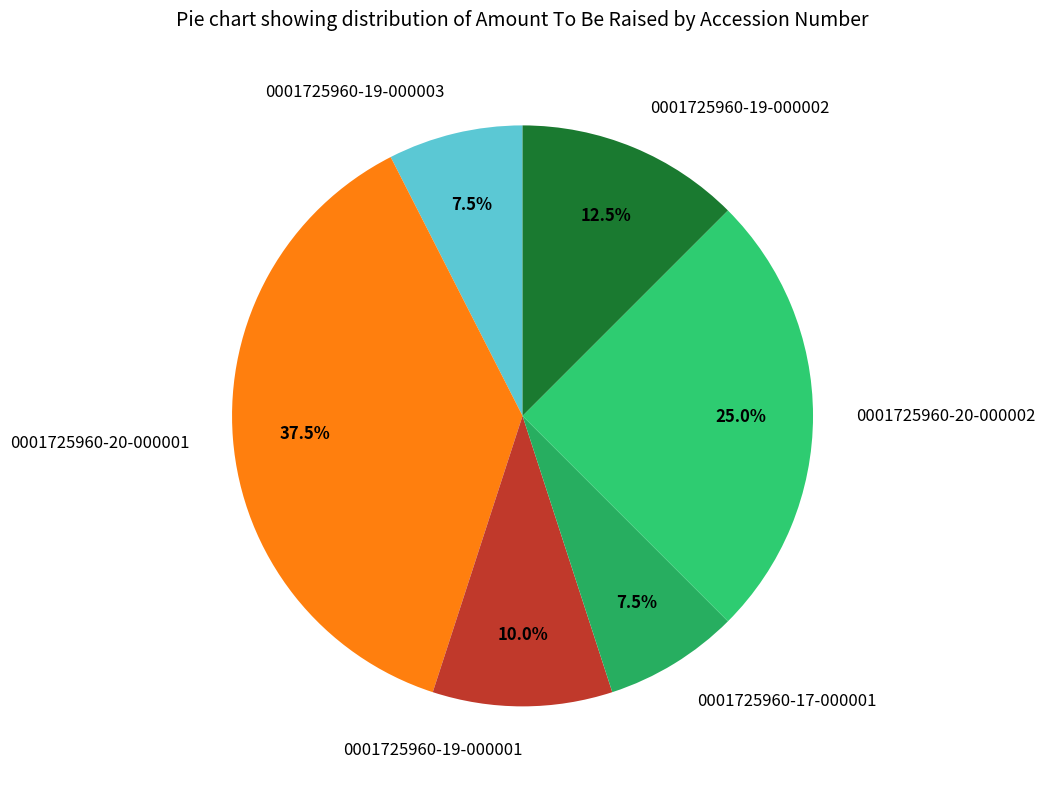

Which has a higher value, 0001725960-20-000002 or 0001725960-19-000003?

0001725960-20-000002